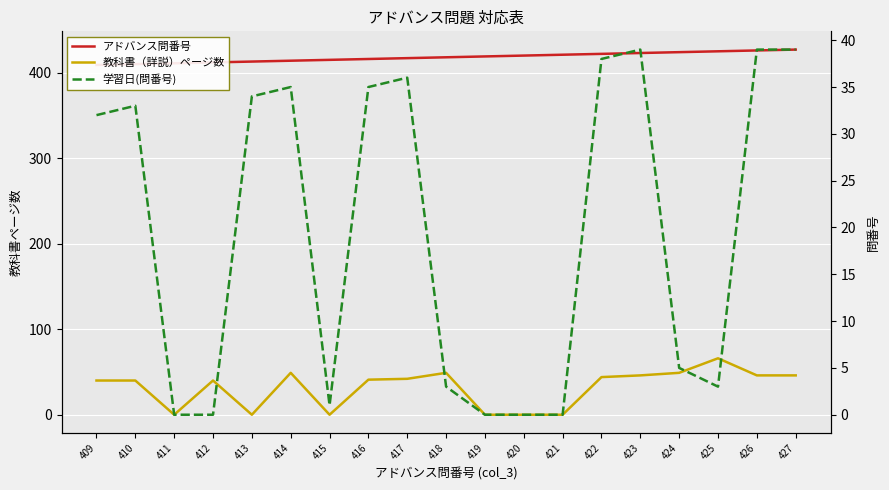

How many values in the アドバンス問番号 series are below 418?

9